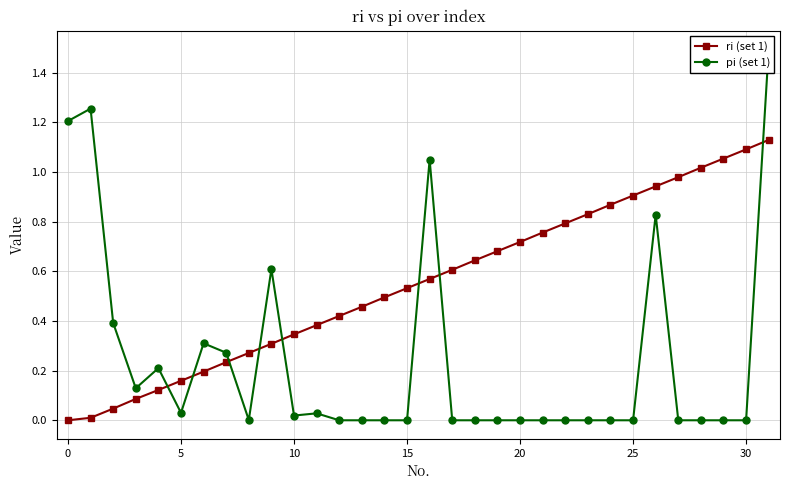

Which series has the largest total across all categories?

ri (set 1)